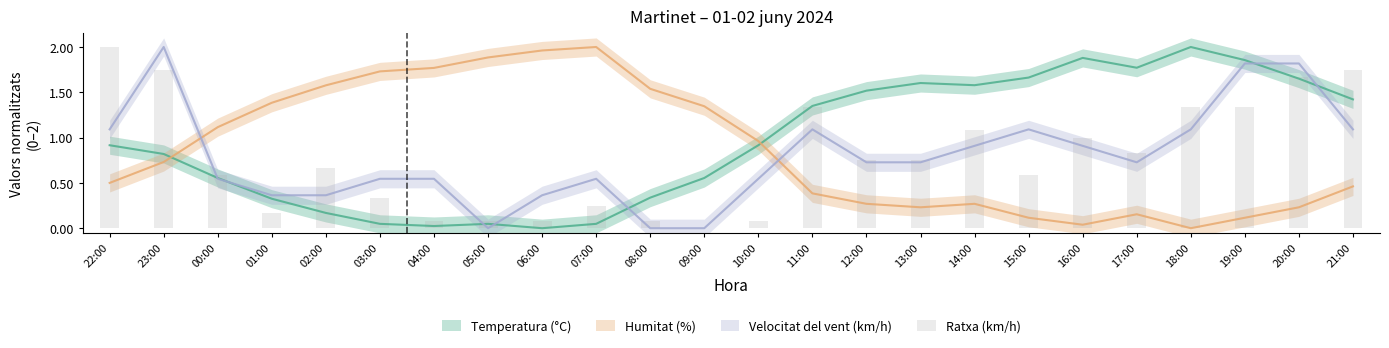

At which label is the value closest to 1?

16:00